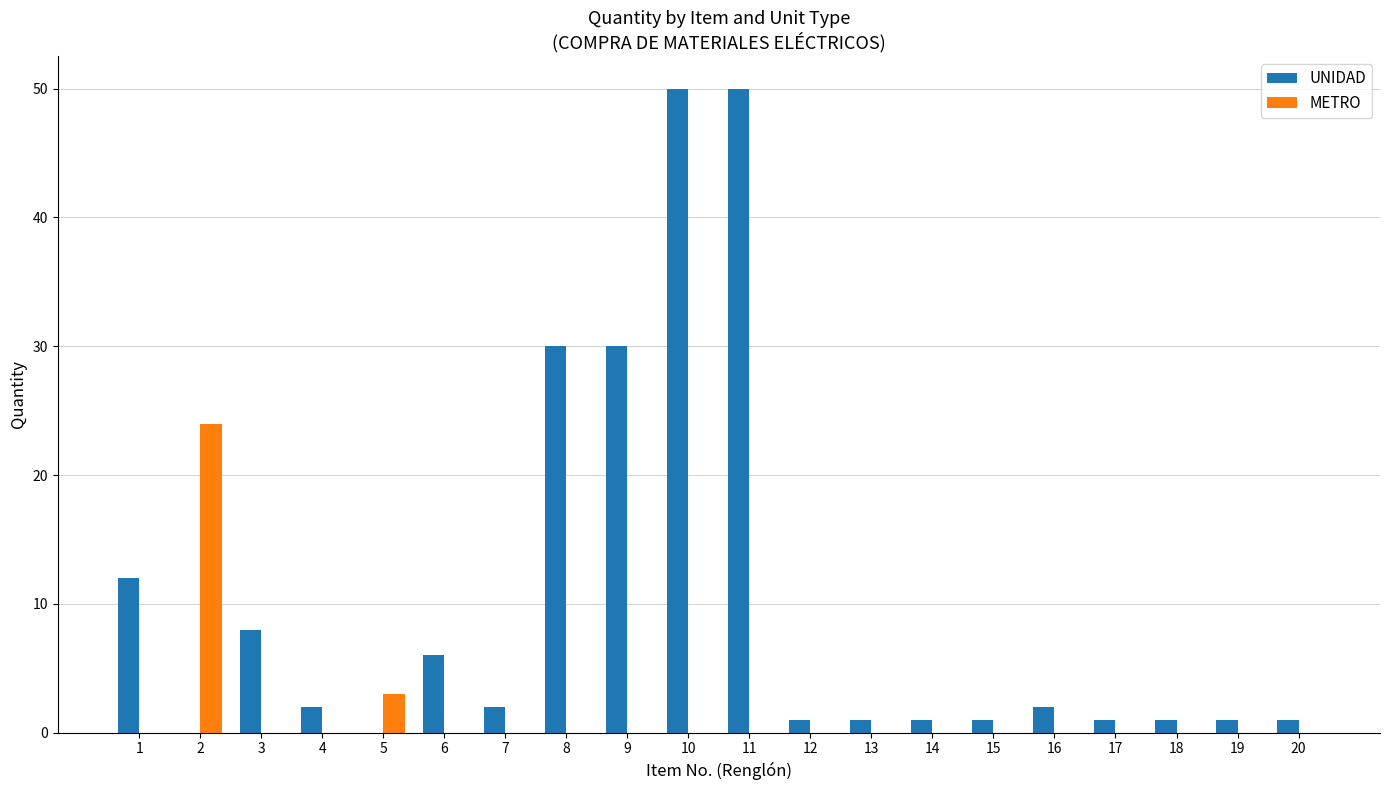

Which series changed the most between 1 and 6?

UNIDAD